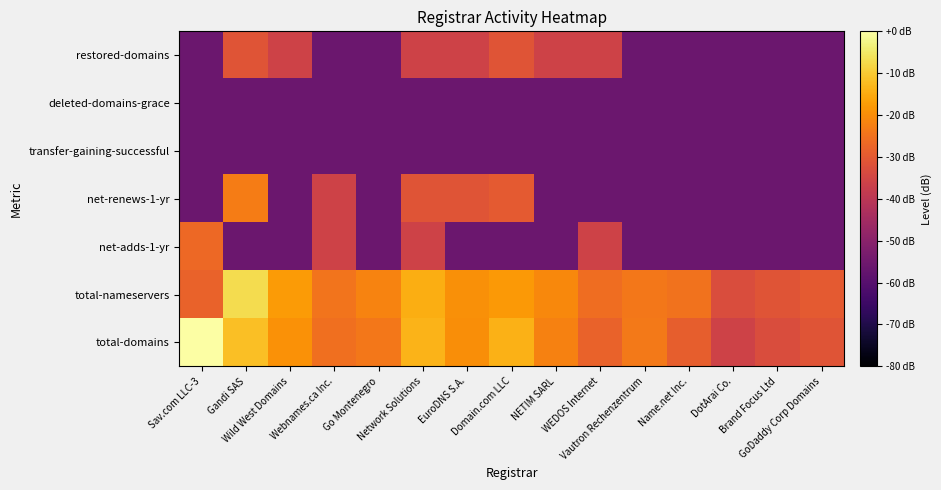

What is the total value across all series at Domain.com LLC?

-260.7